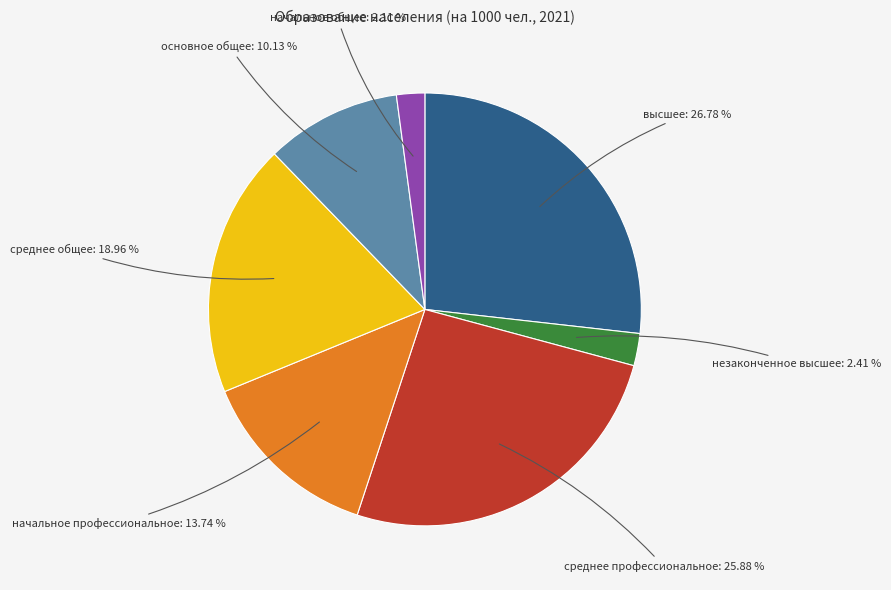

To the nearest percent, what is the difference between the largest and smallest slice percentages?

25%